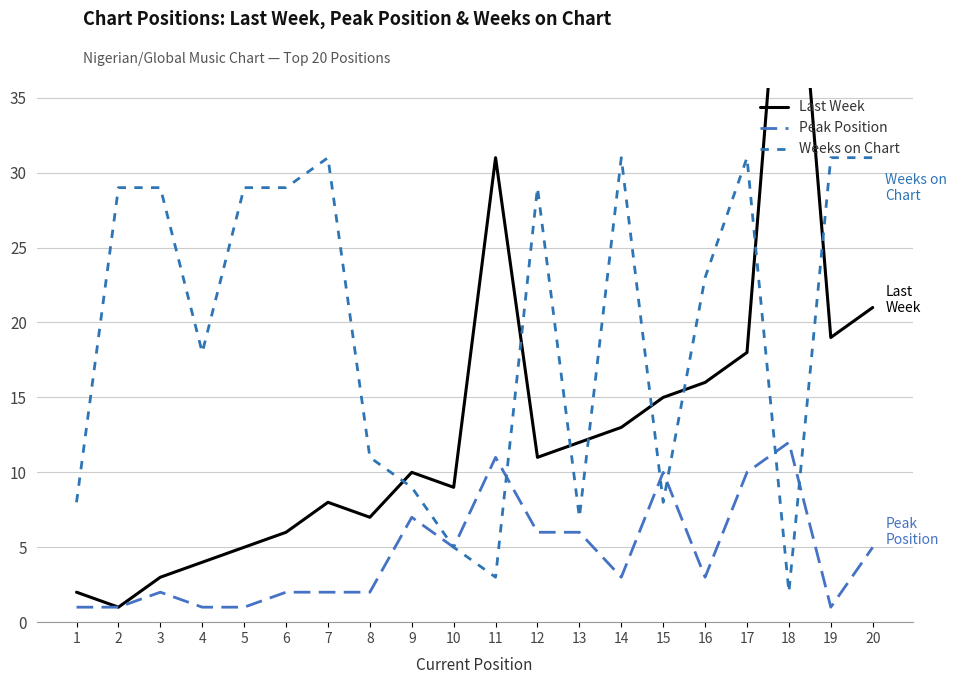

How many values in the Peak Position series exceed 3?

9